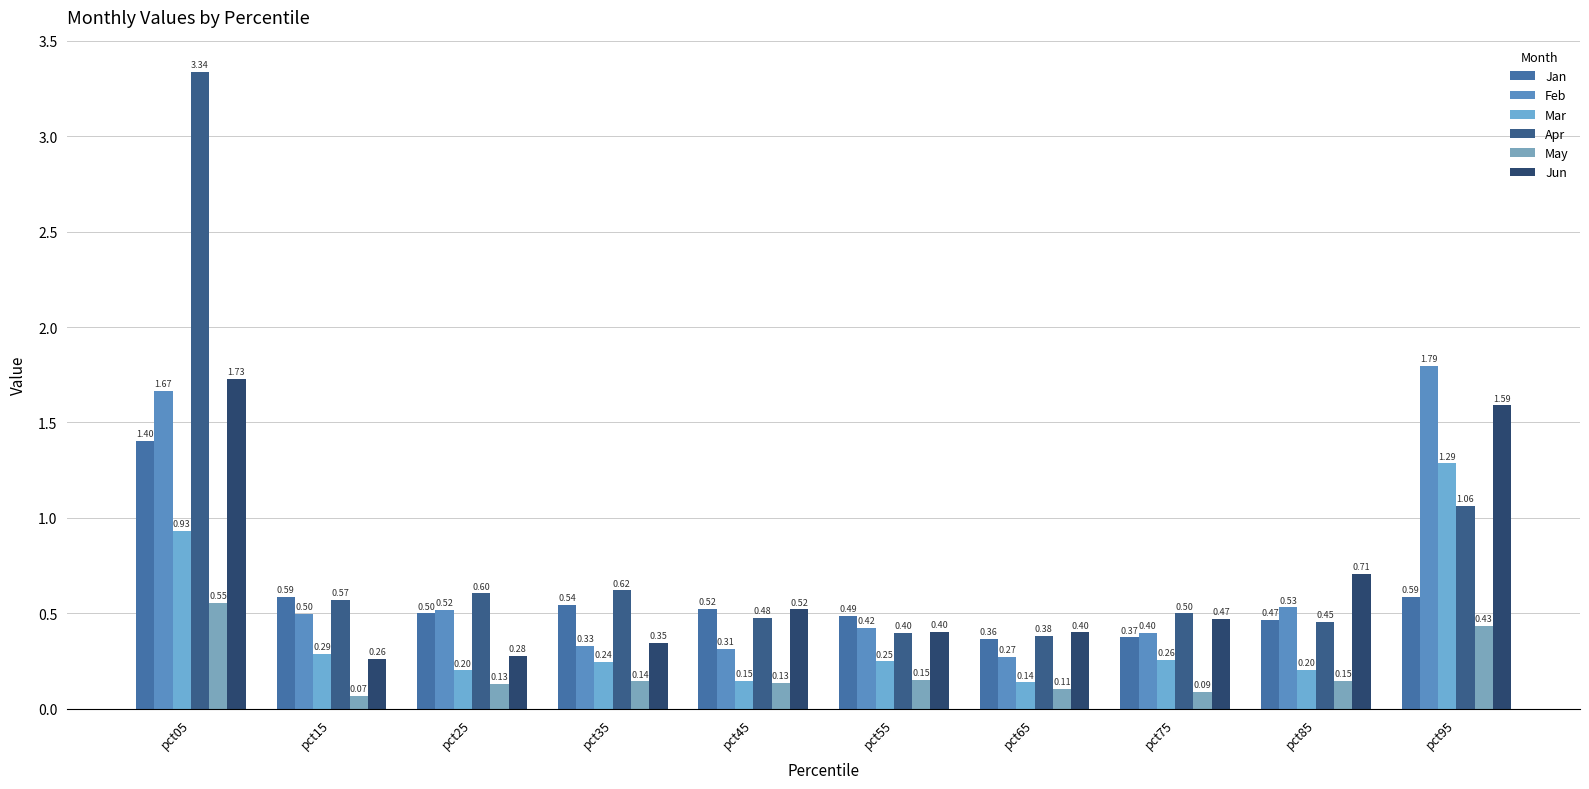

How many categories are shown in the chart?

10